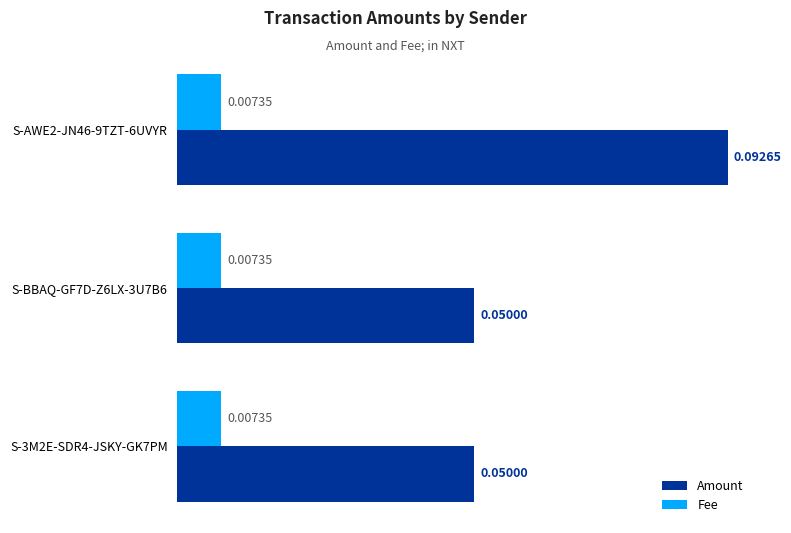

Rank the series by their average value, from lowest to highest.

Fee, Amount